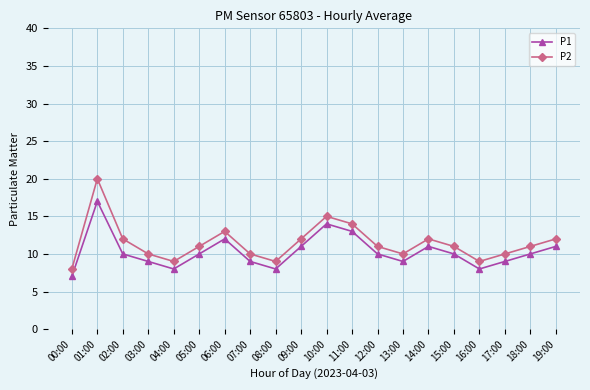

At which category is the sum across all series the highest?

01:00